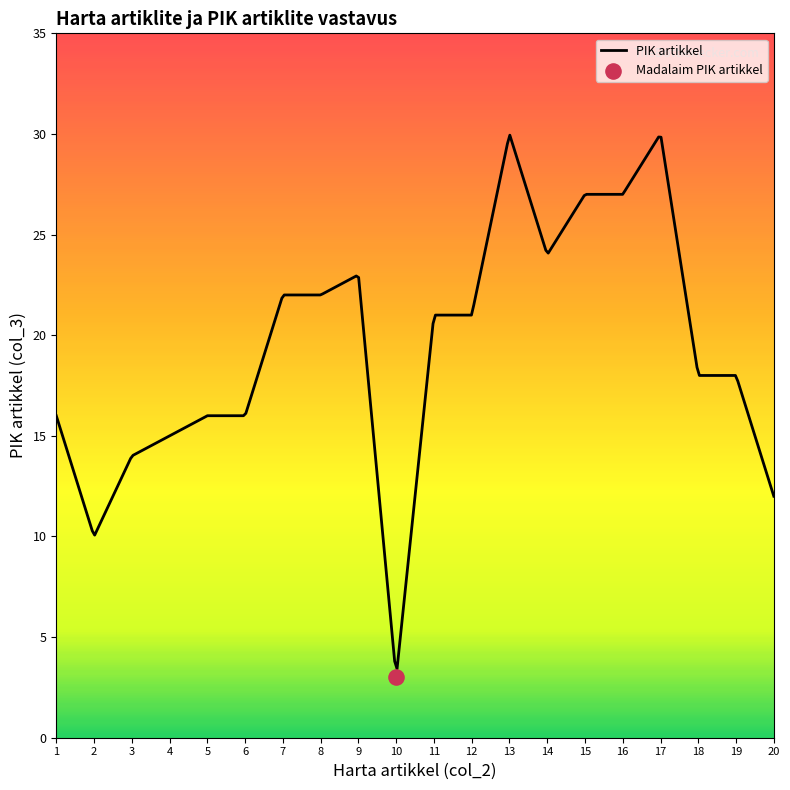

What is the lowest value of the PIK artikkel series?

3.4